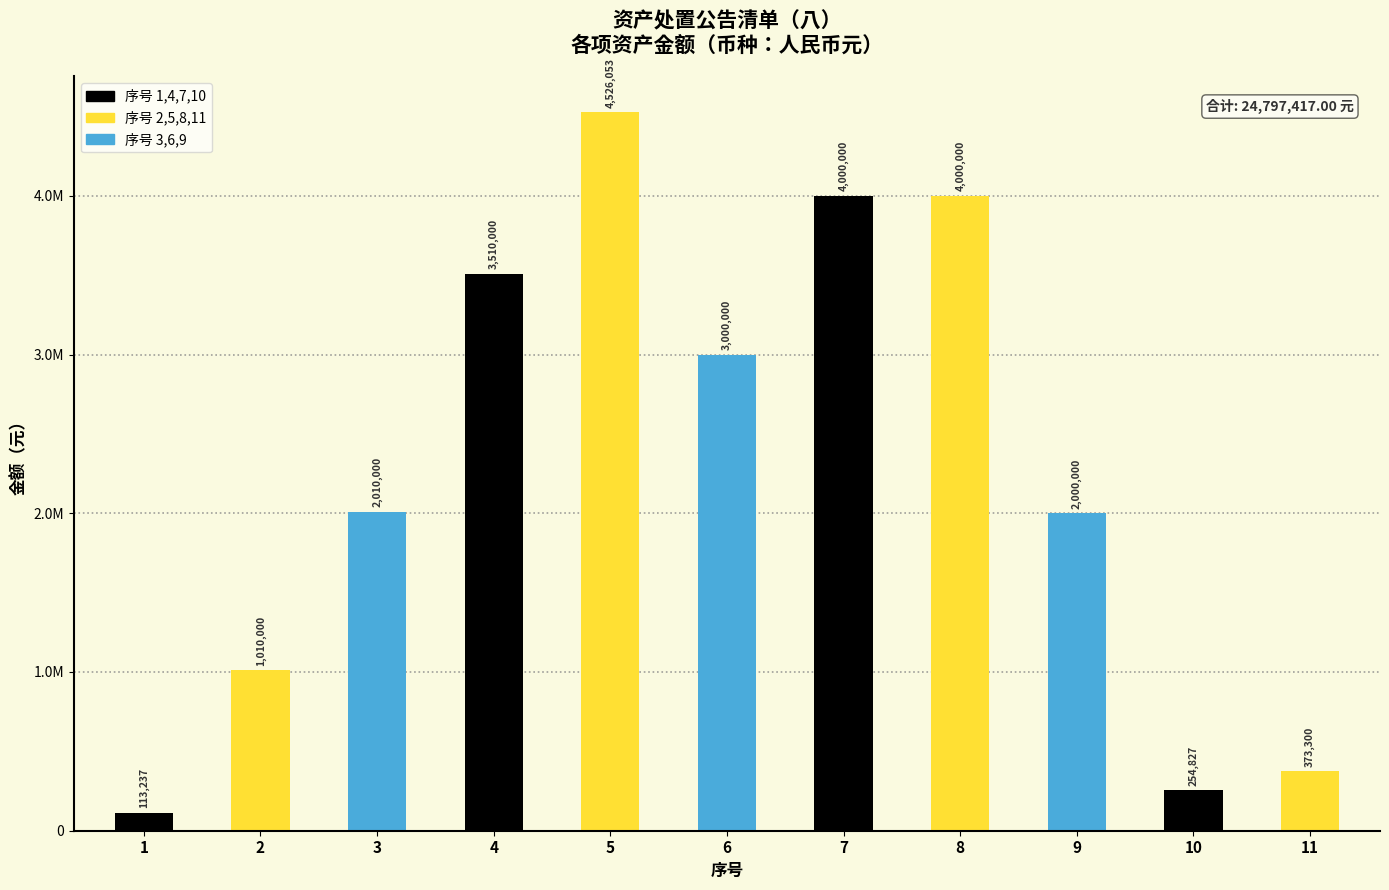

Reading left to right, transcribe all the data shown in this chart.

1=113237	2=1010000	3=2010000	4=3510000	5=4526053	6=3000000	7=4000000	8=4000000	9=2000000	10=254827	11=373300